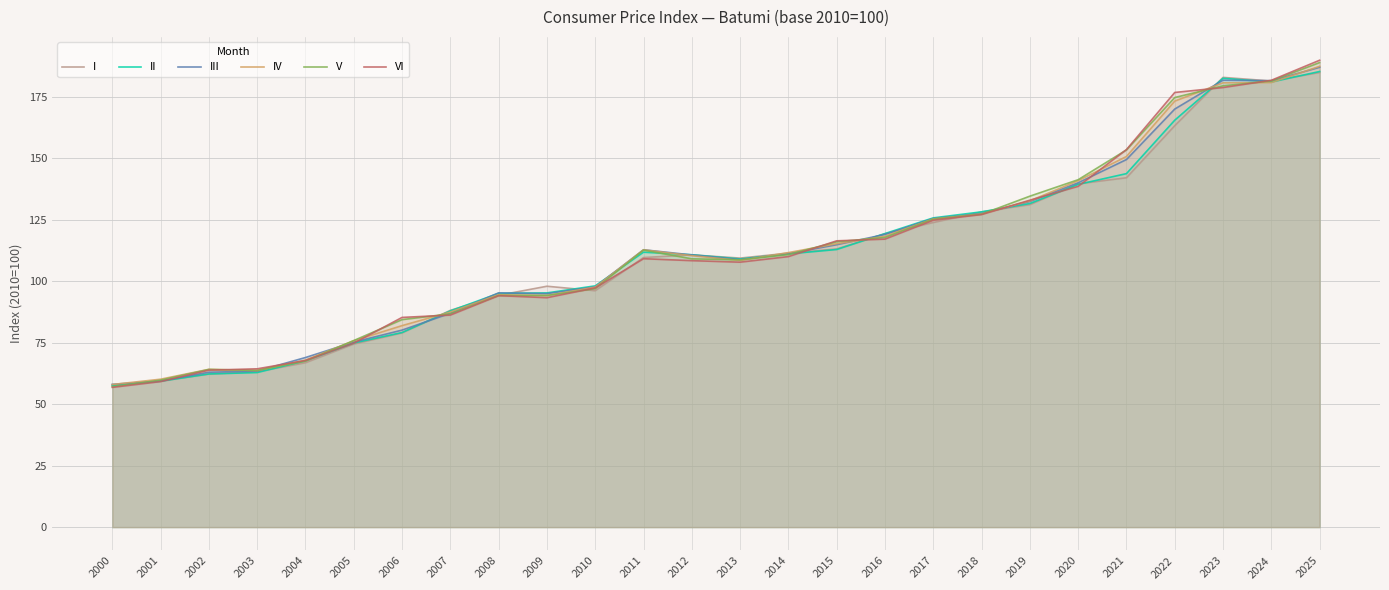

Which category has the highest value across all series?

2025